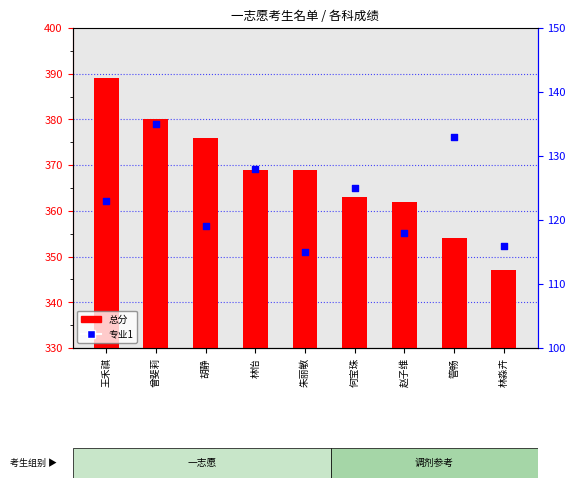

Which series reaches the minimum Y coordinate?

专业1